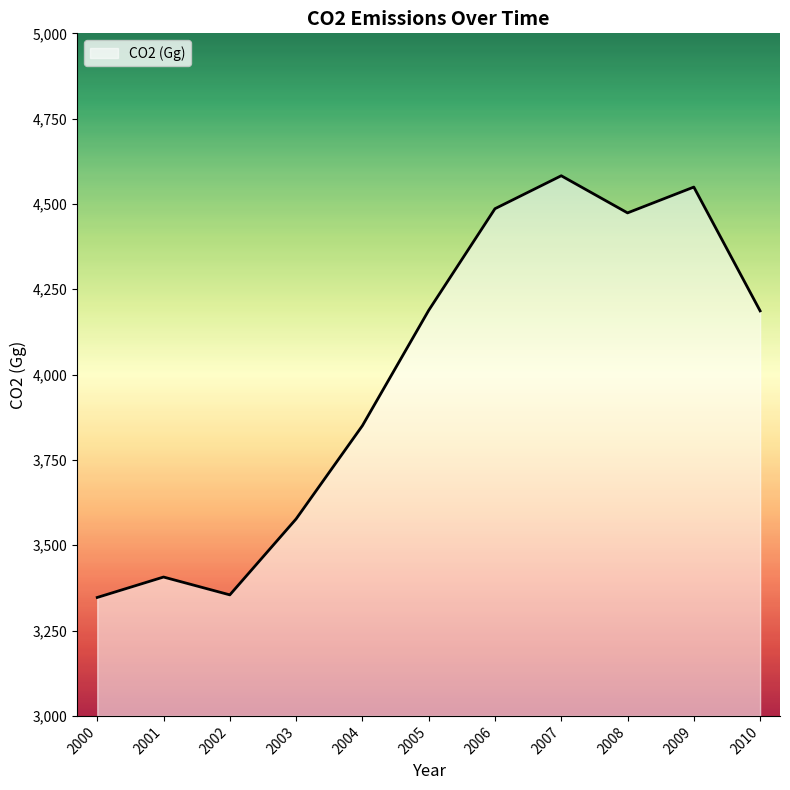

True or false: there are more than 0 points higher than both neighbors.

True